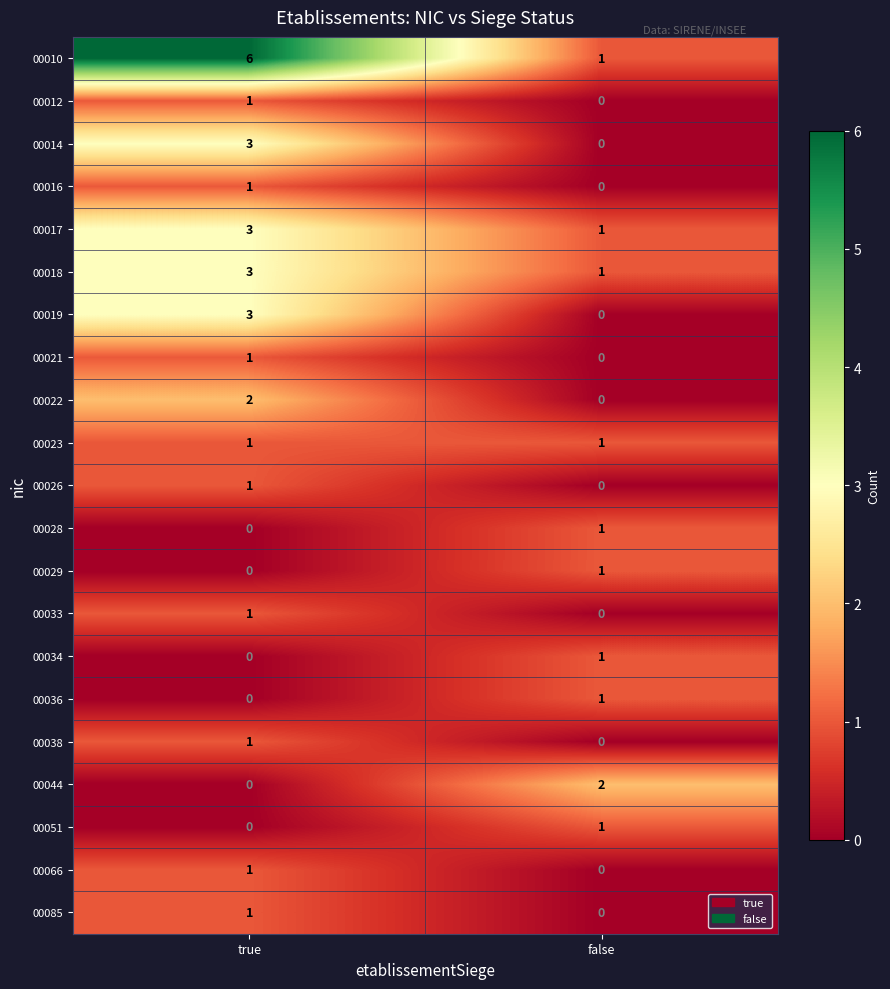

What is the total value across all series at false?

11